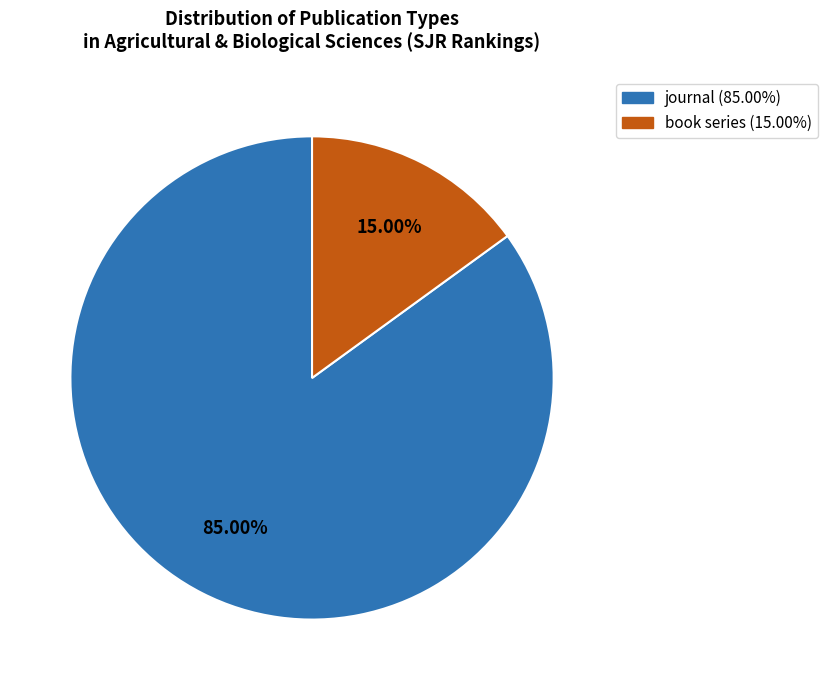

To the nearest percent, what portion does journal represent?

85%